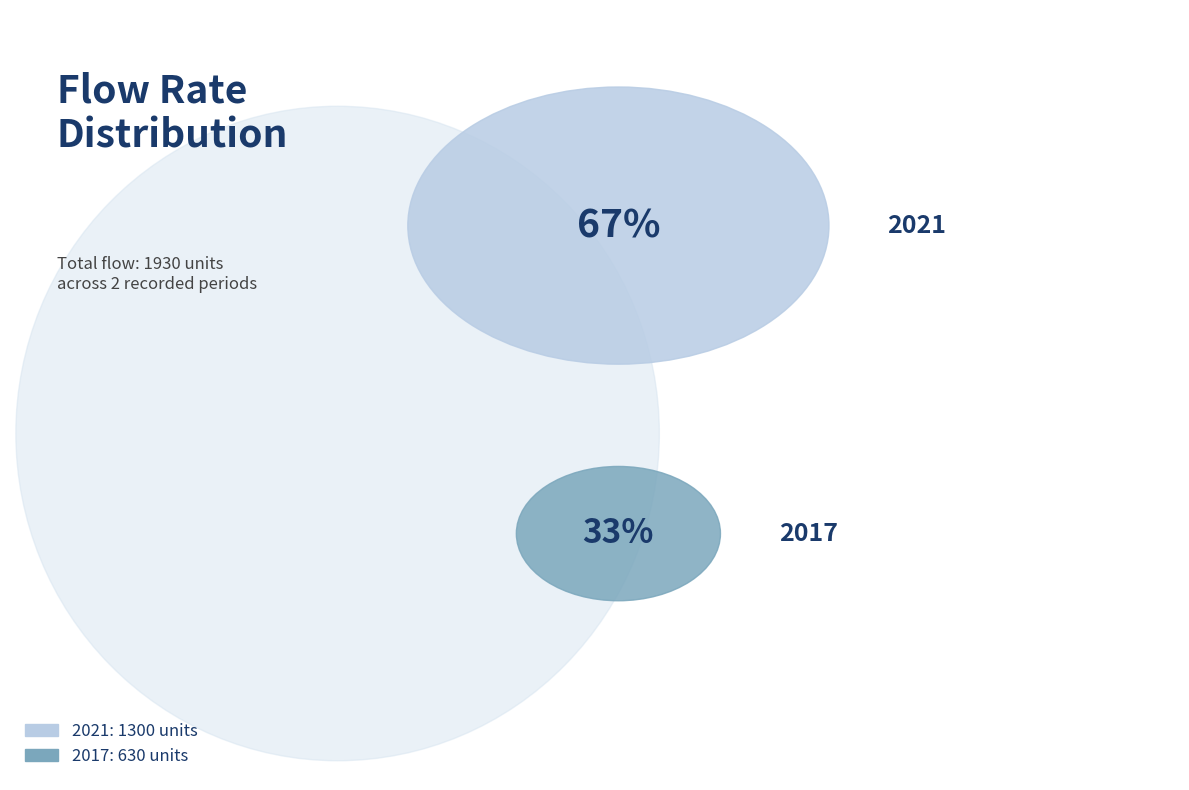

To the nearest percent, what is the difference between the largest and smallest slice percentages?

35%